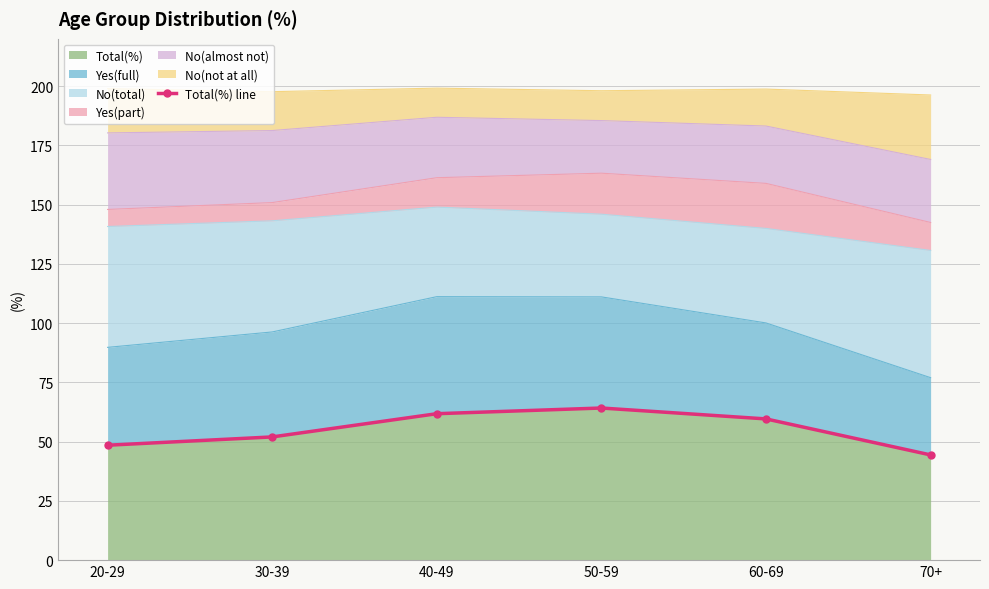

How many values are below 59?

3